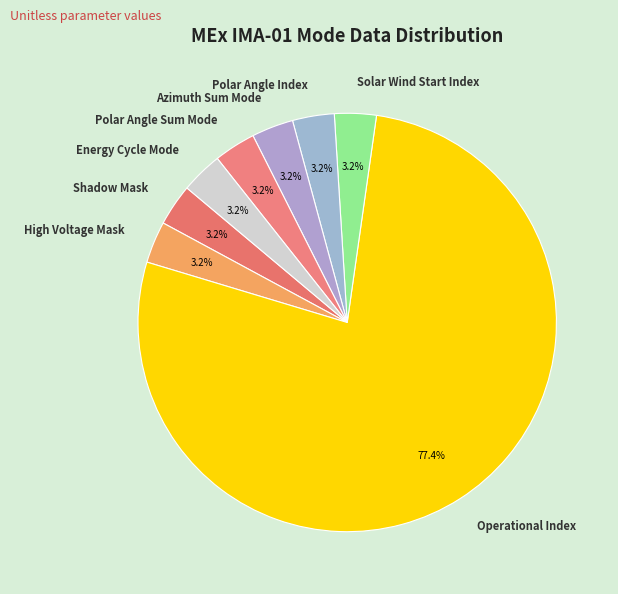

Which slice is the largest?

Operational Index